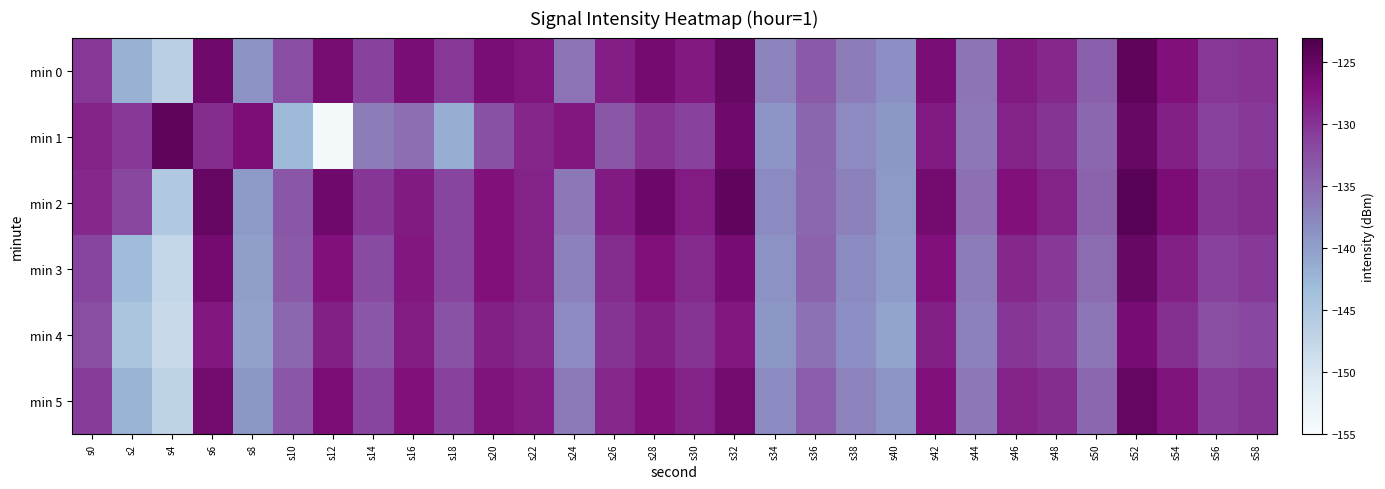

Which series has the largest total across all categories?

min 2